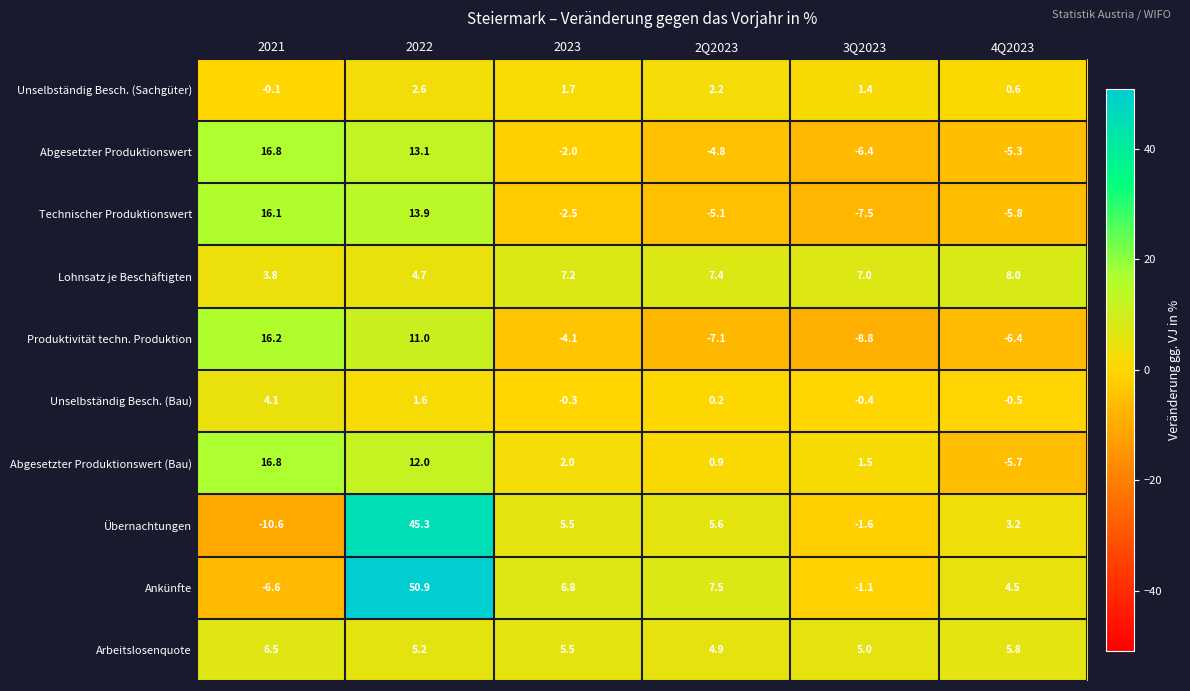

At which category is the sum across all series the highest?

2022